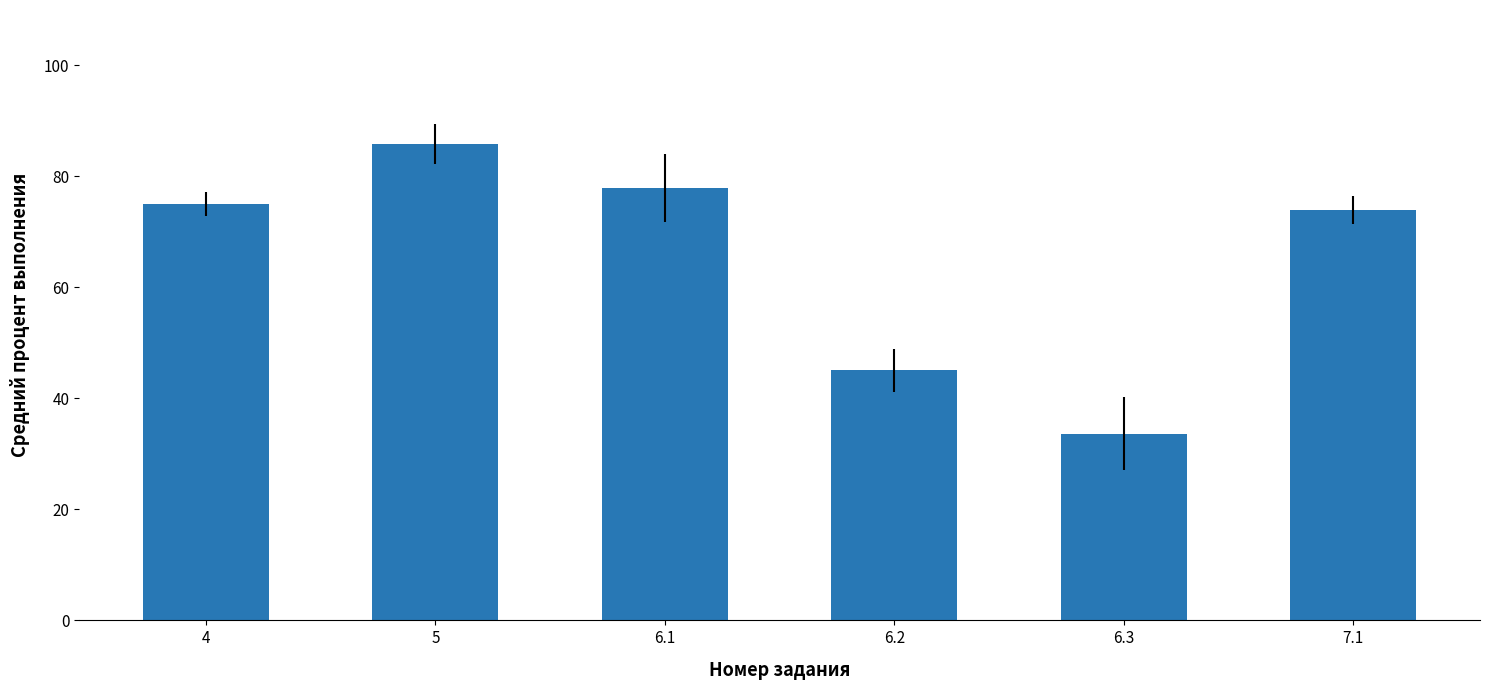

What is the average value?

65.3